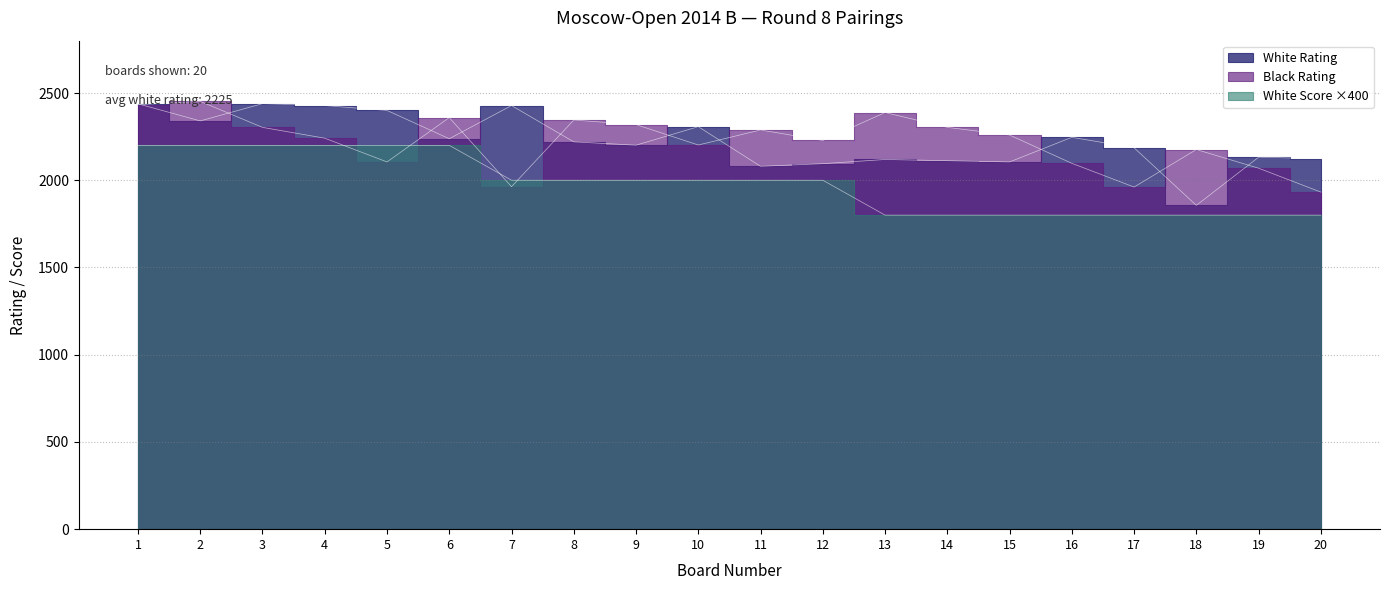

How many data points in White Score are above 2000?

6